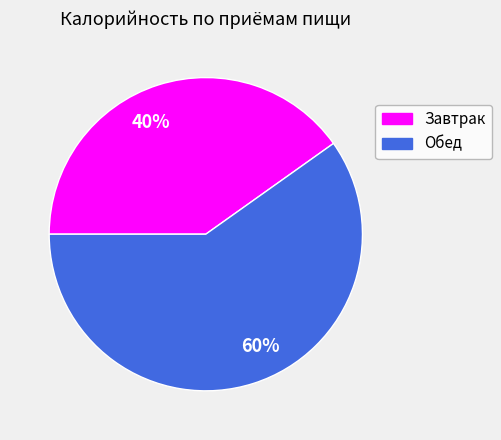

To the nearest percent, what portion does 40% represent?

40%